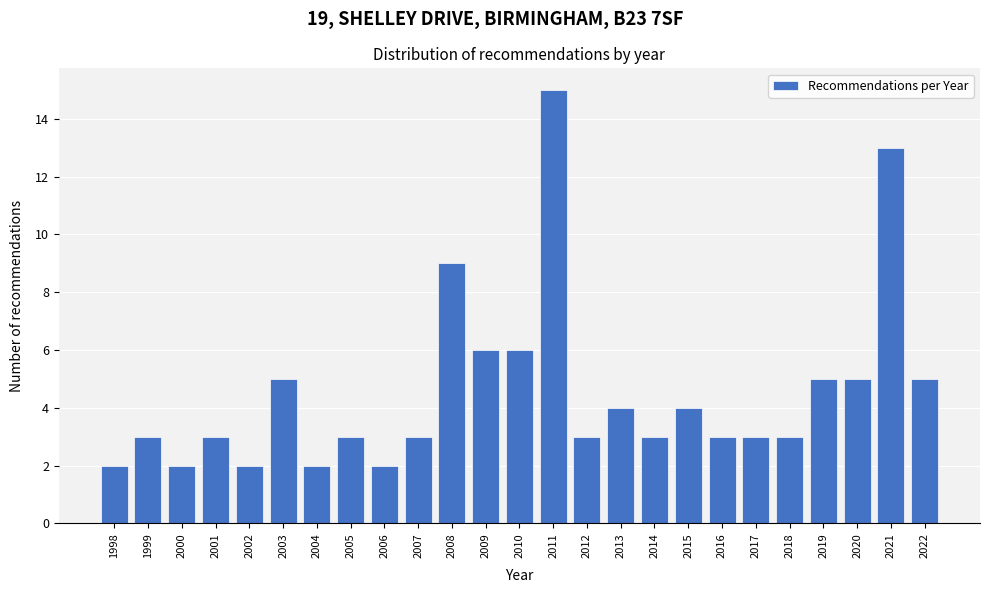

Reading left to right, transcribe all the data shown in this chart.

2	3	2	3	2	5	2	3	2	3	9	6	6	15	3	4	3	4	3	3	3	5	5	13	5